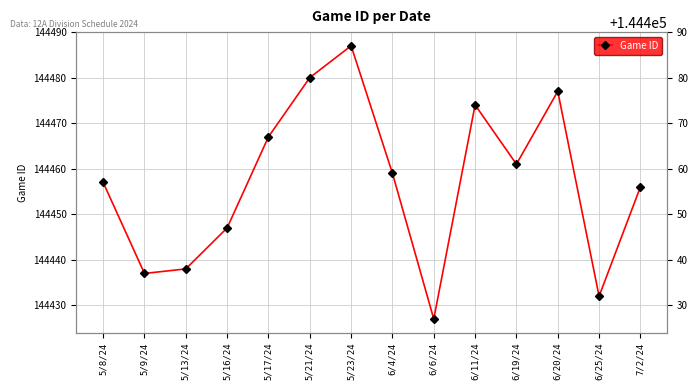

At which category does the chart reach its peak across all series?

5/23/24